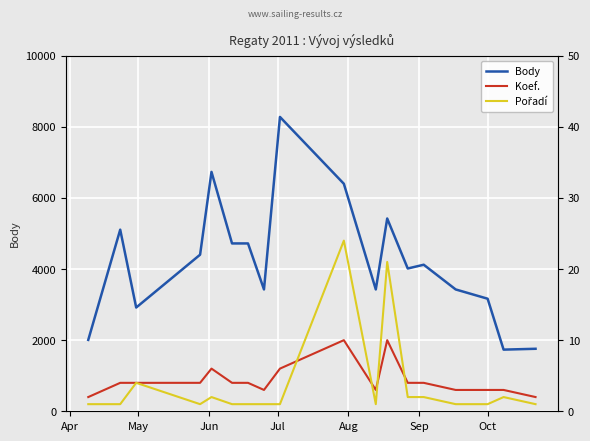

What is the lowest value of the Body series?

1734